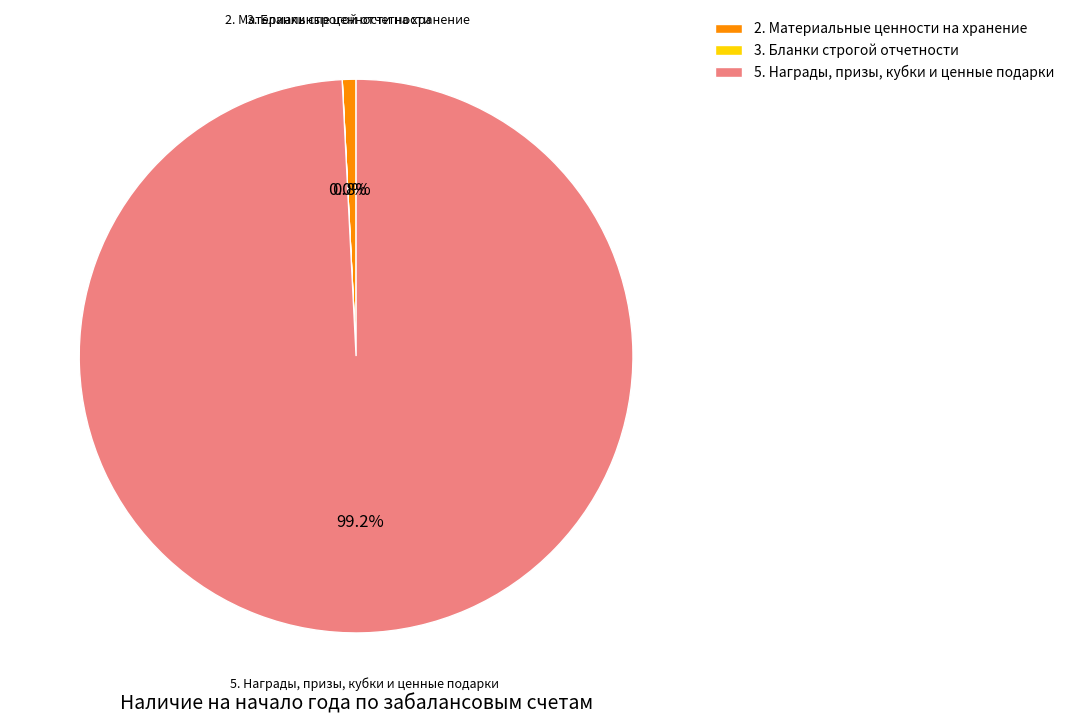

Which category has the biggest portion of the pie?

5. Награды, призы, кубки и ценные подарки